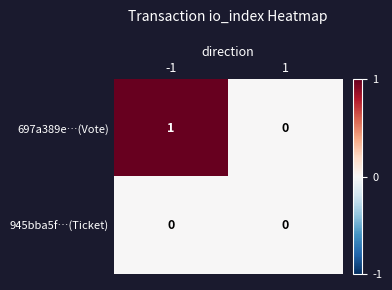

The 697a389e…(Vote) series shows 1 at -1. True or false?

True